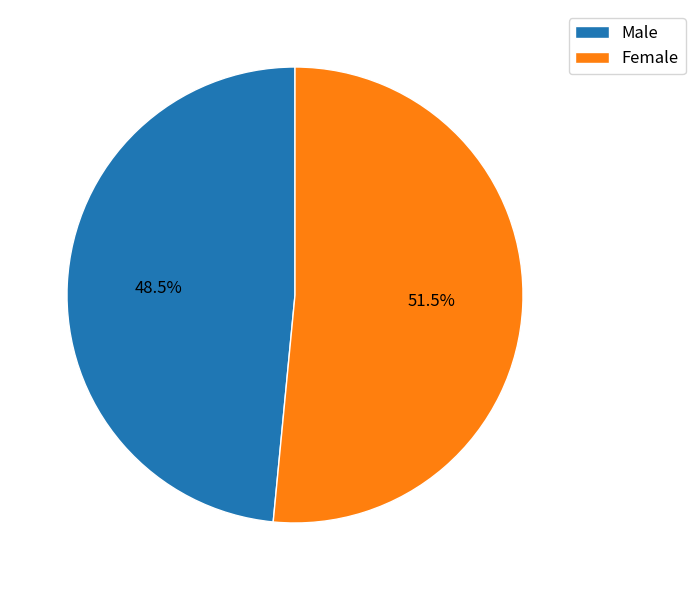

Approximately how many times larger is the value at Male compared to Female?

0.9